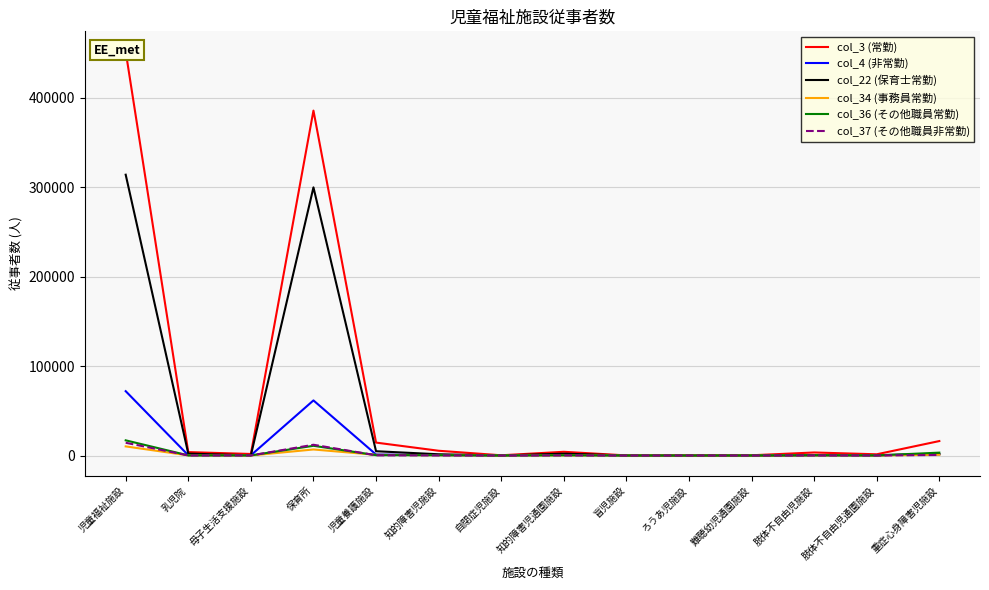

At which label does col_22 (保育士常勤) first exceed 1384?

児童福祉施設